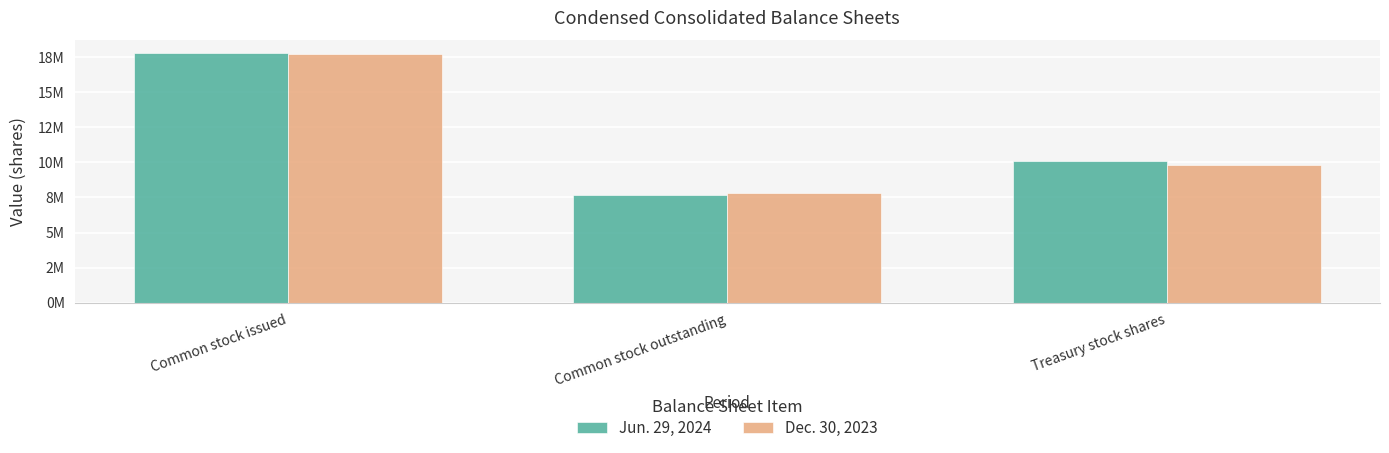

The value of Dec. 30, 2023 at Common stock outstanding is 11974353. True or false?

False